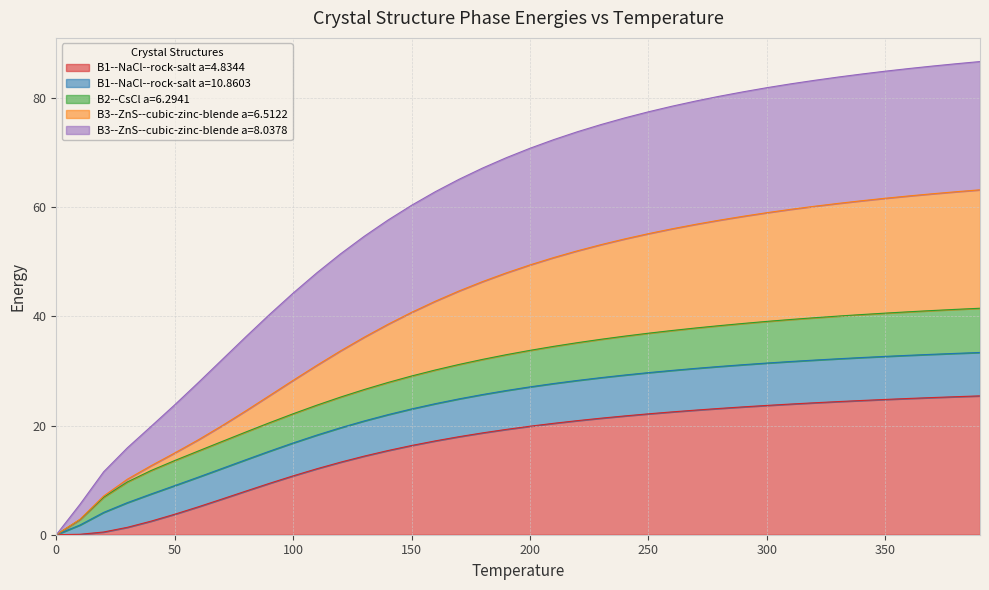

What is the maximum value for B1--NaCl--rock-salt a=4.8344?

25.4